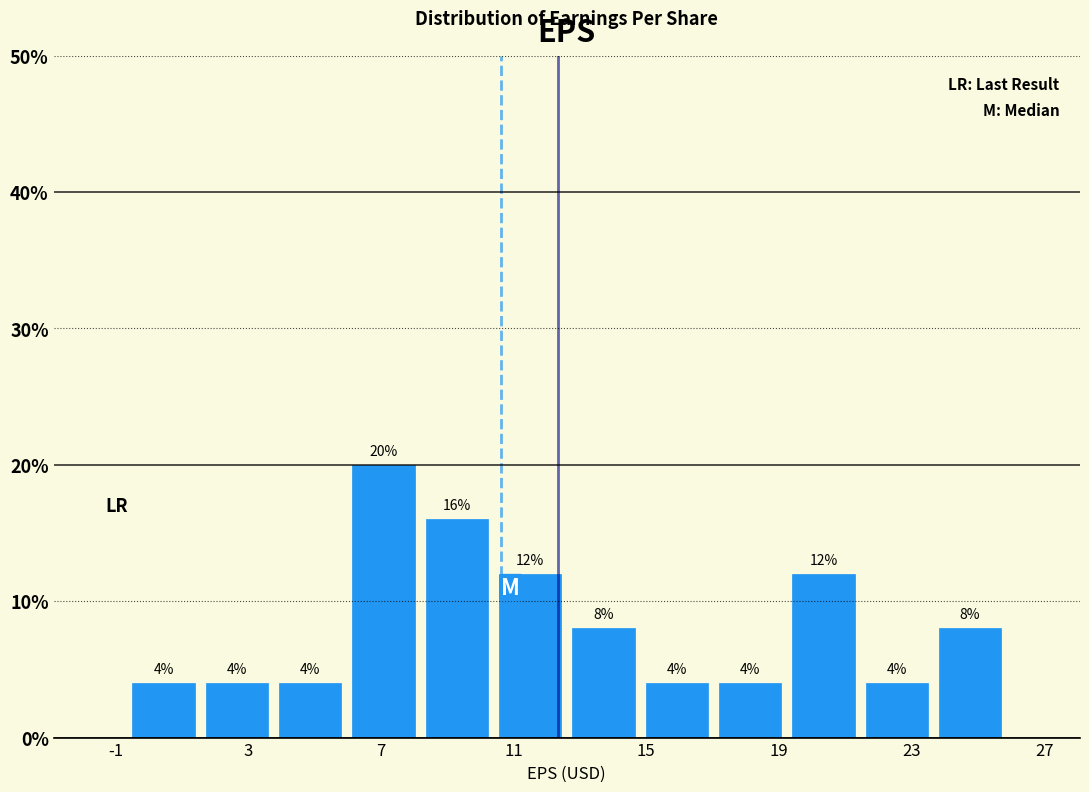

How tall is the bar that spans 4.0 to 6.0 on the x-axis? The bar edges are not printed on the chart, so give them approximately, as read against the axis.

4